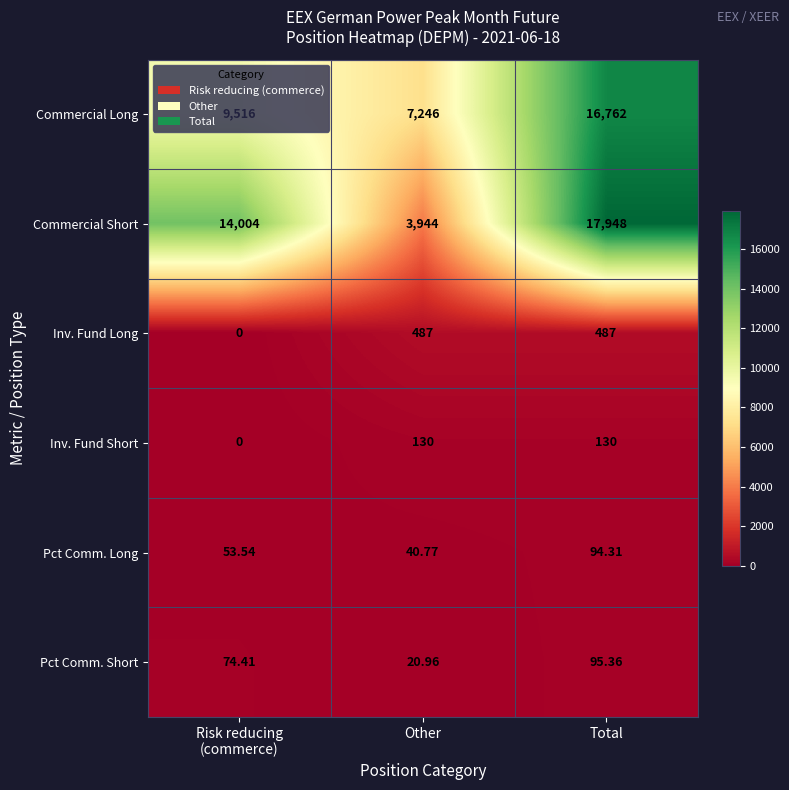

At which category is the sum across all series the highest?

Total